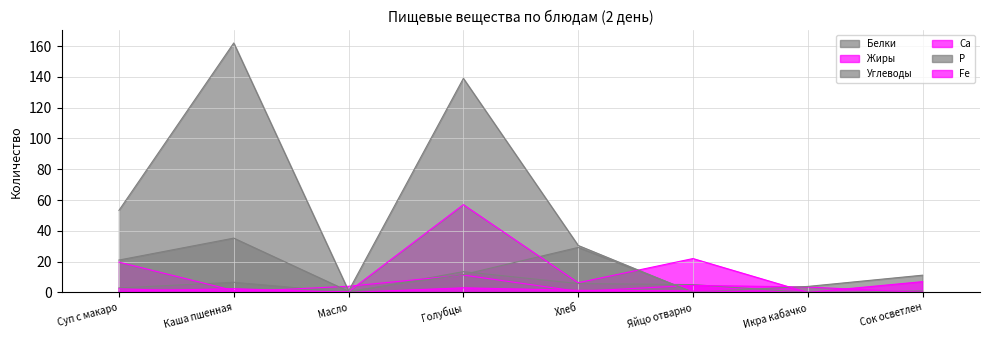

What is the total value across all series at Суп с макаро?

100.1